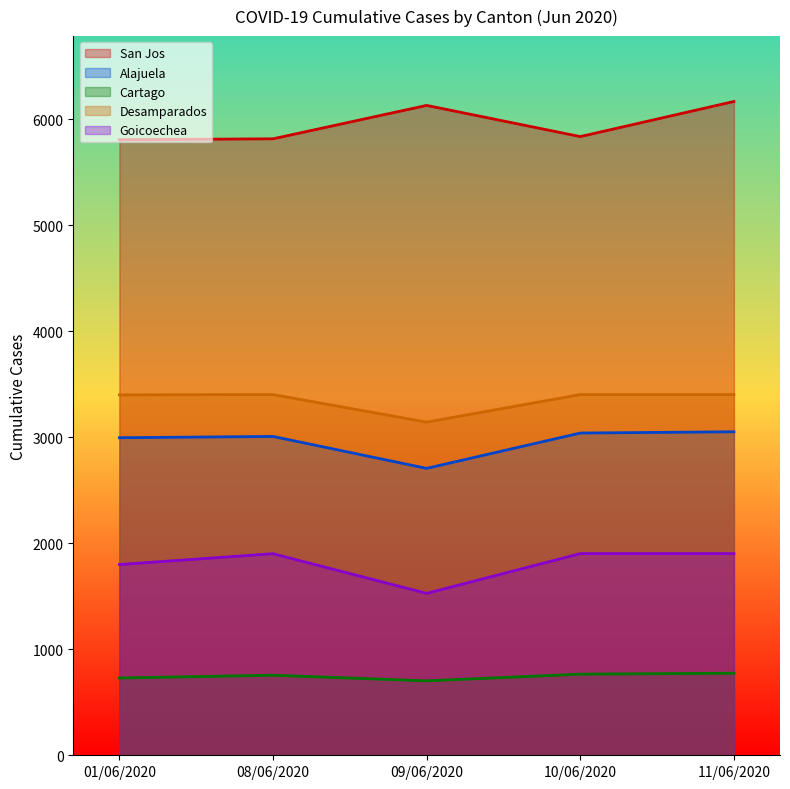

True or false: Cartago and Goicoechea cross at least once.

False